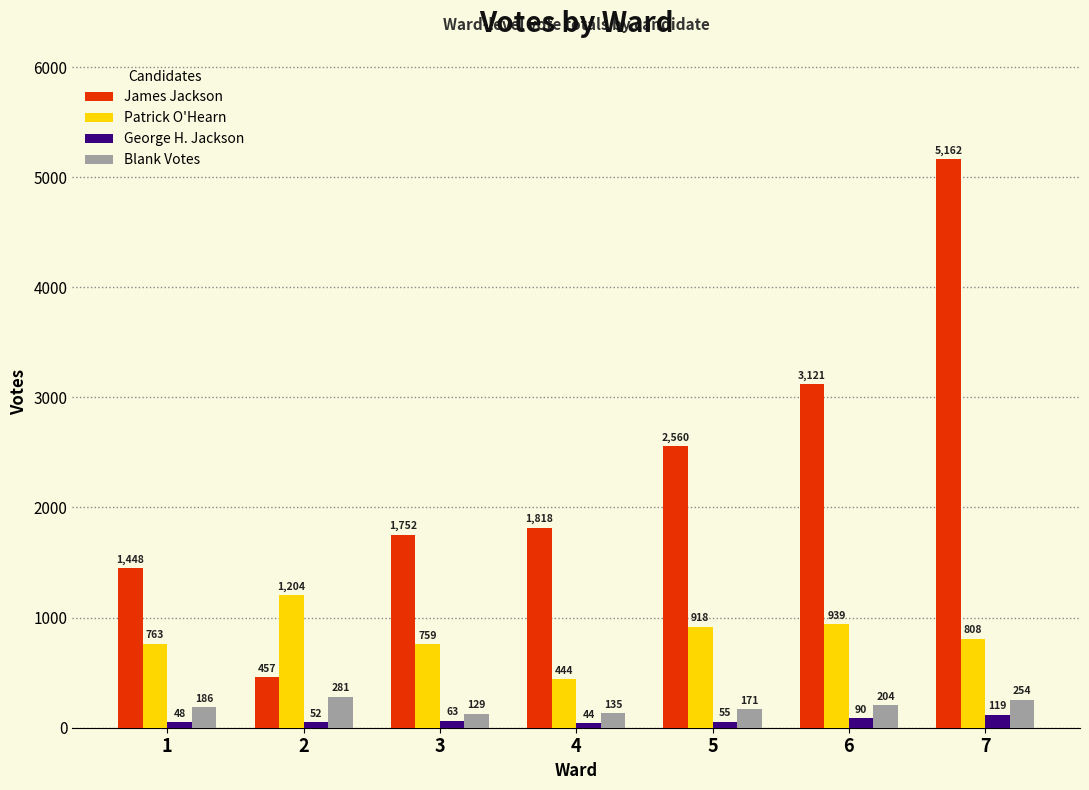

At which category is the sum across all series the highest?

7